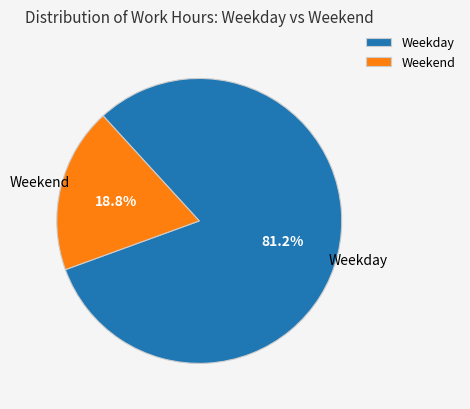

Which slice represents more than half of the pie?

Weekday